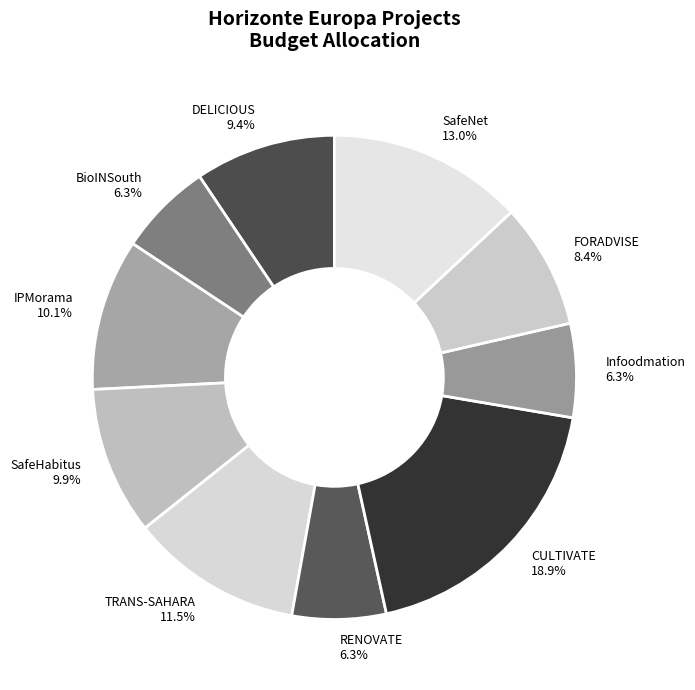

What portion of the pie excludes FORADVISE?

91.6%